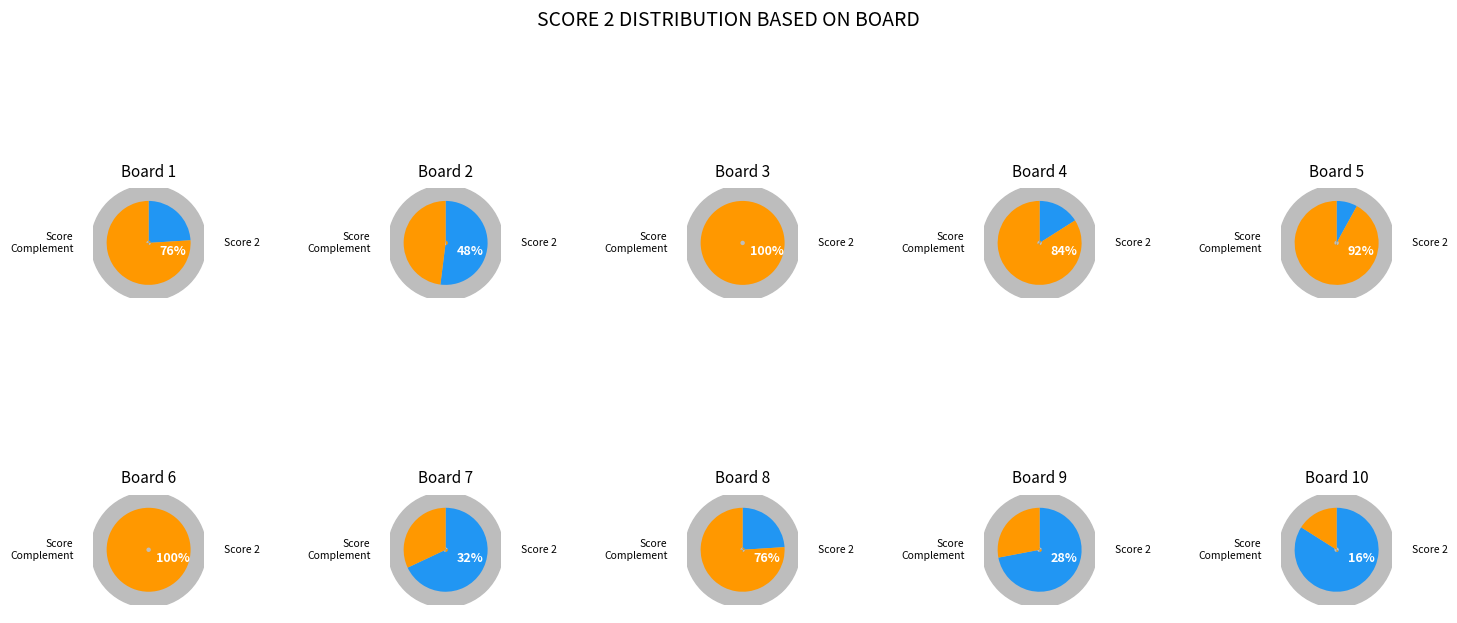

Rank the categories by value from lowest to highest.

10, 9, 7, 2, 1, 8, 4, 5, 3, 6